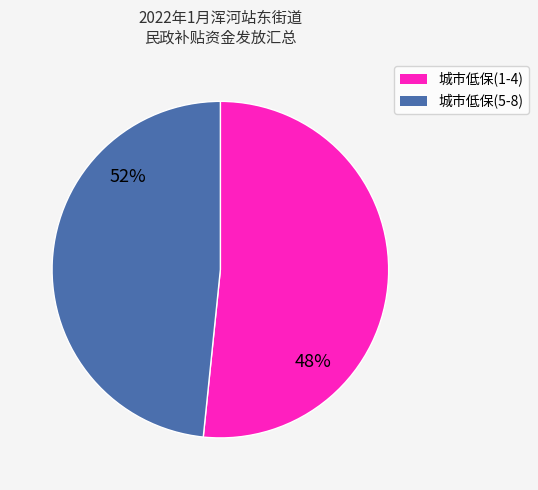

The 格林英郡 slice represents 11% of the pie. True or false?

False